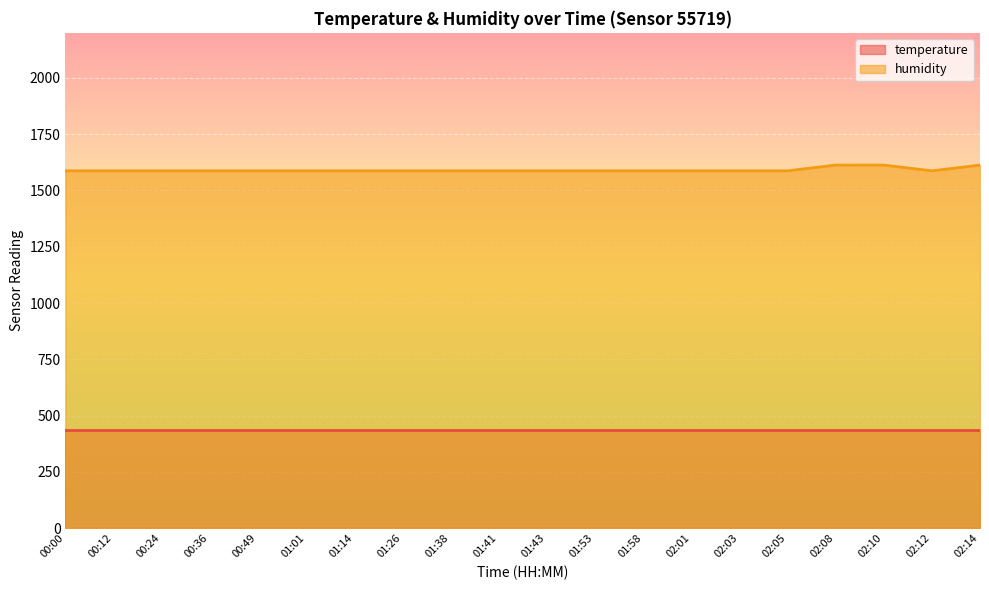

The value at 01:53 is 1587.2. True or false?

True